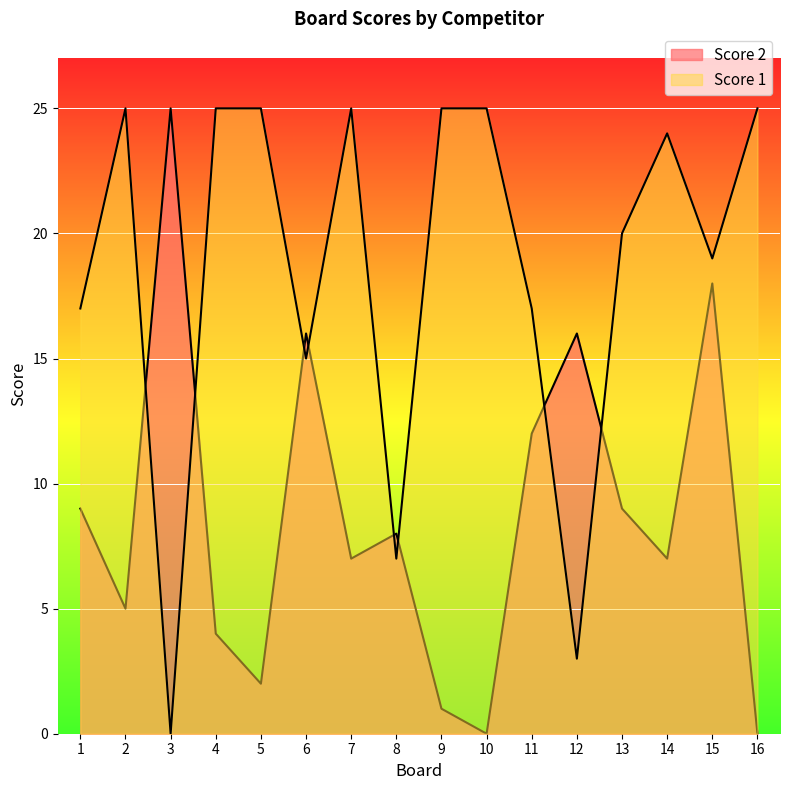

Where is Score 2 nearest to the value 12?

11